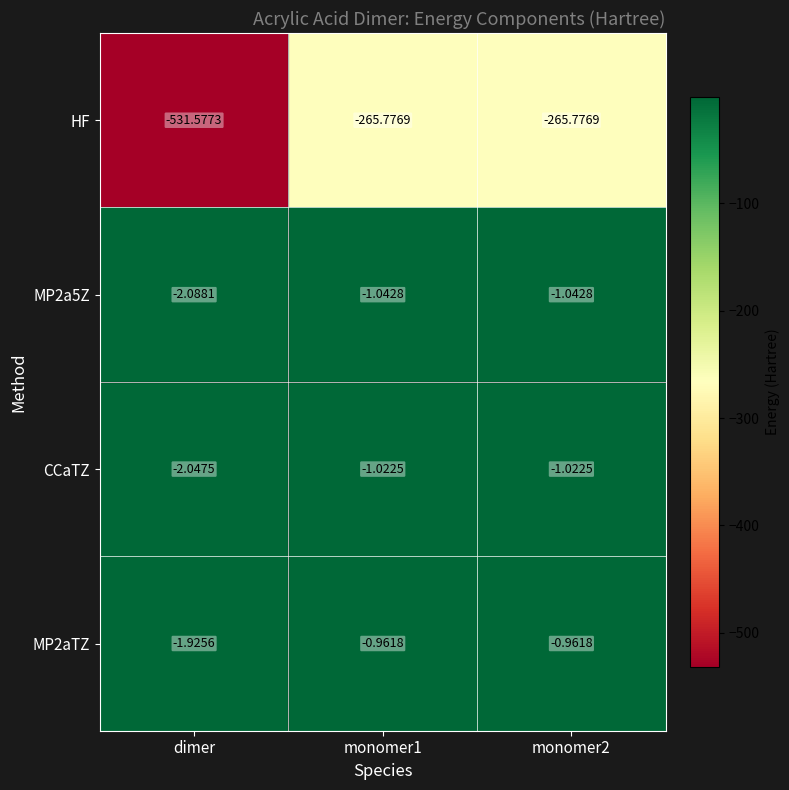

Which series has the widest spread of values?

HF